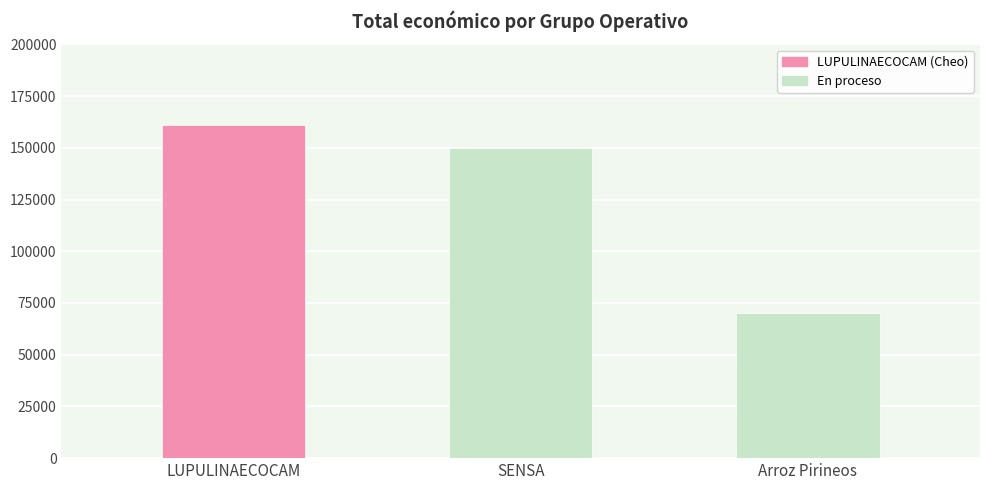

Which category has the lowest value across all series?

Arroz Pirineos